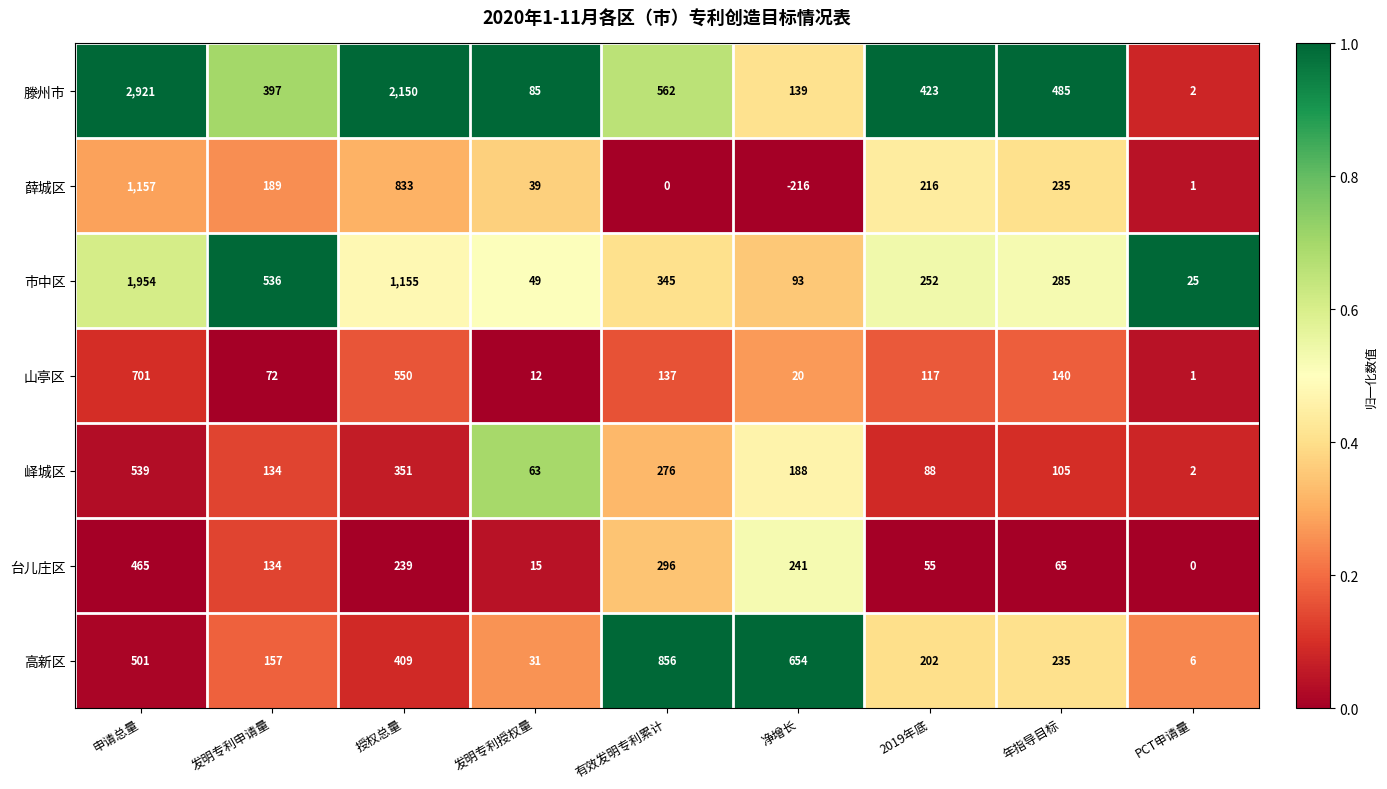

Rank the series at 申请总量 from highest to lowest value.

滕州市, 市中区, 薛城区, 山亭区, 峄城区, 高新区, 台儿庄区